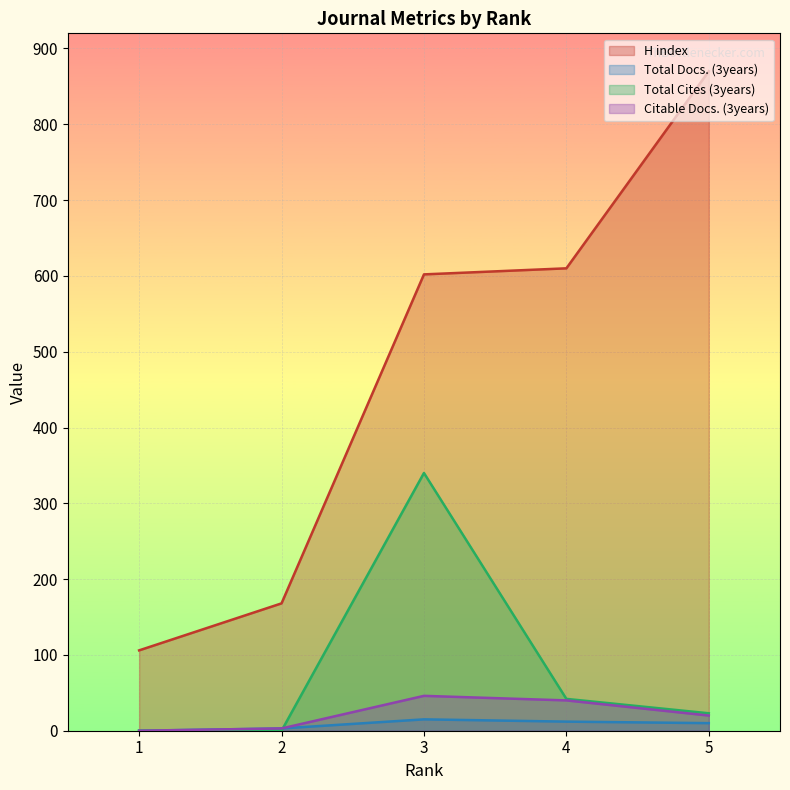

At which category is the sum across all series the highest?

3